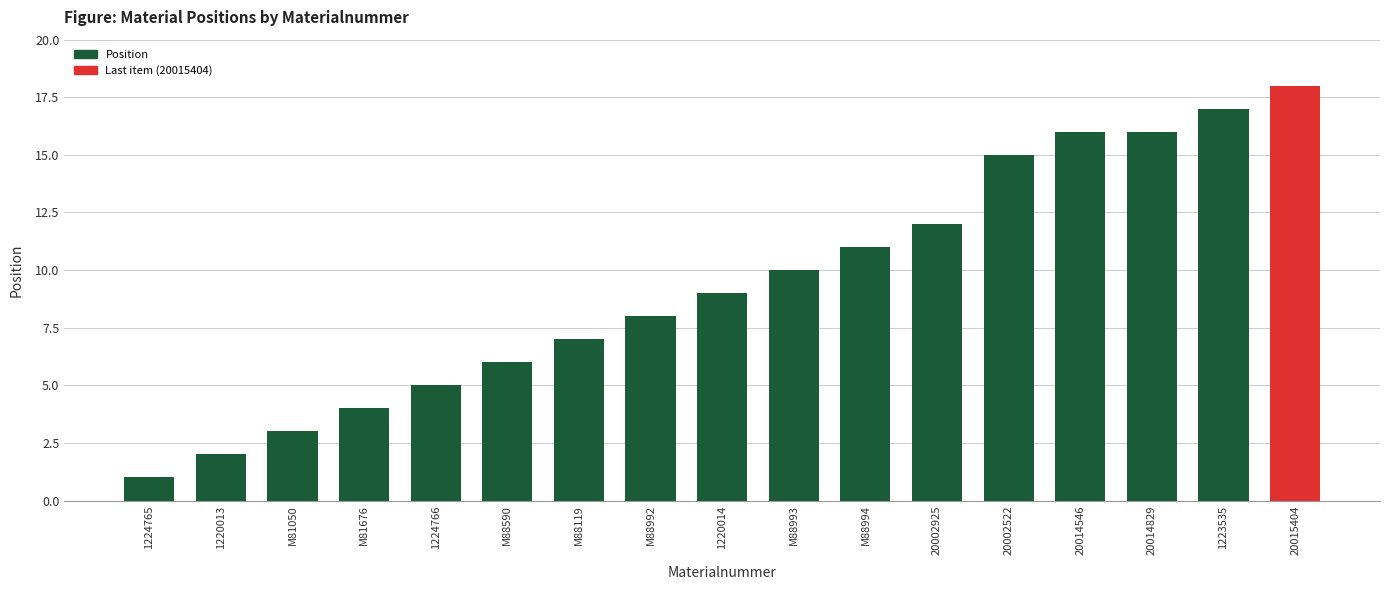

Is it true that the value at 1220014 is 12?

False